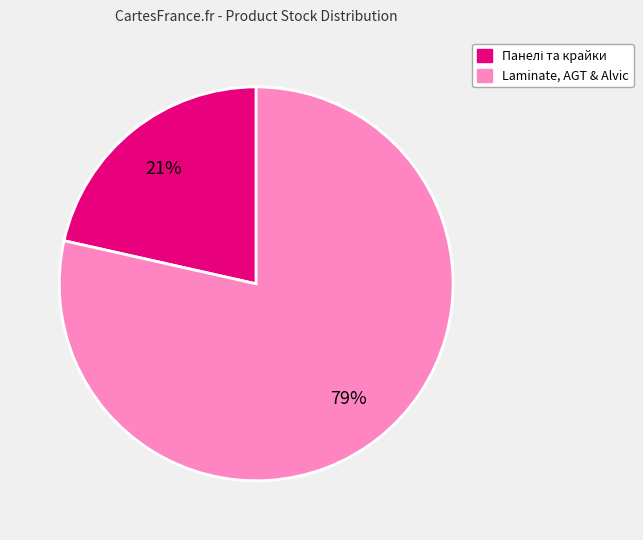

What is the majority slice?

Laminate, AGT & Alvic